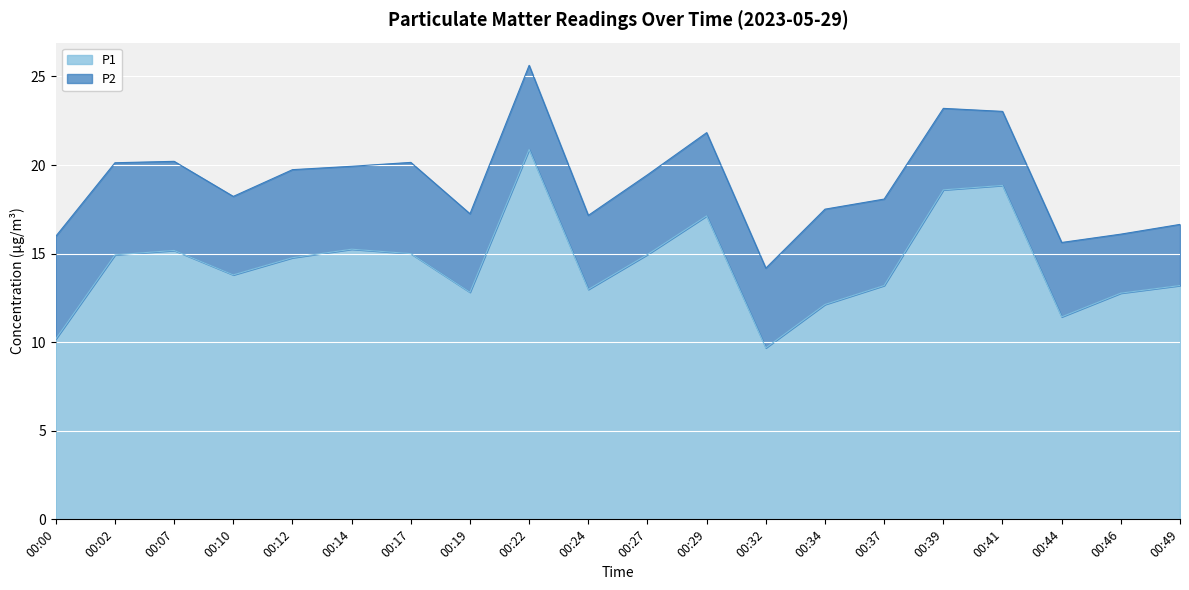

What is the difference between the maximum and minimum values?

11.2